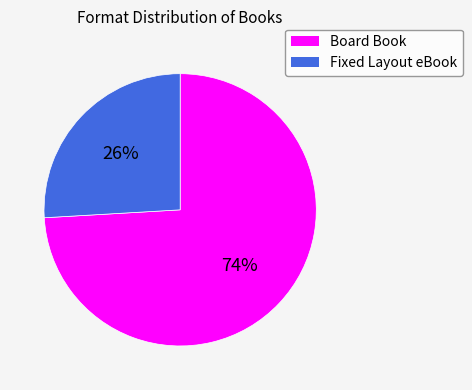

Rank the categories by value from highest to lowest.

Board Book, Fixed Layout eBook